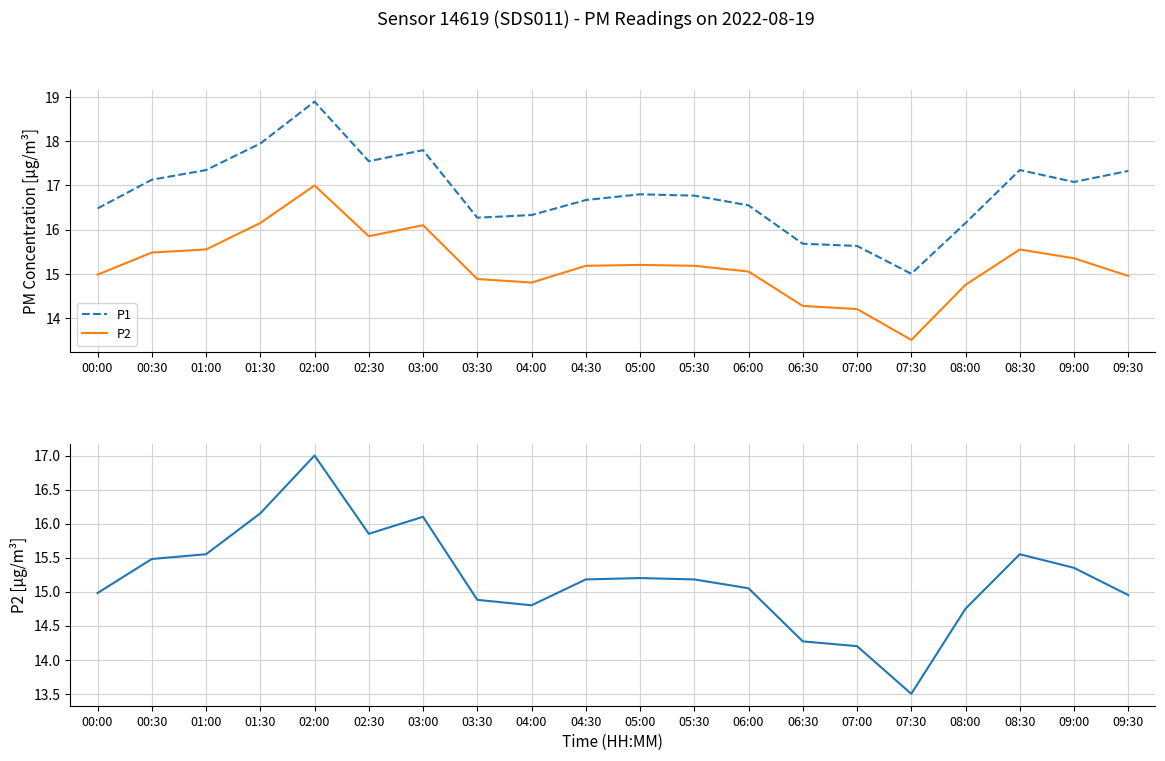

What is the difference between the P2 values at 04:00 and 06:00?

0.2